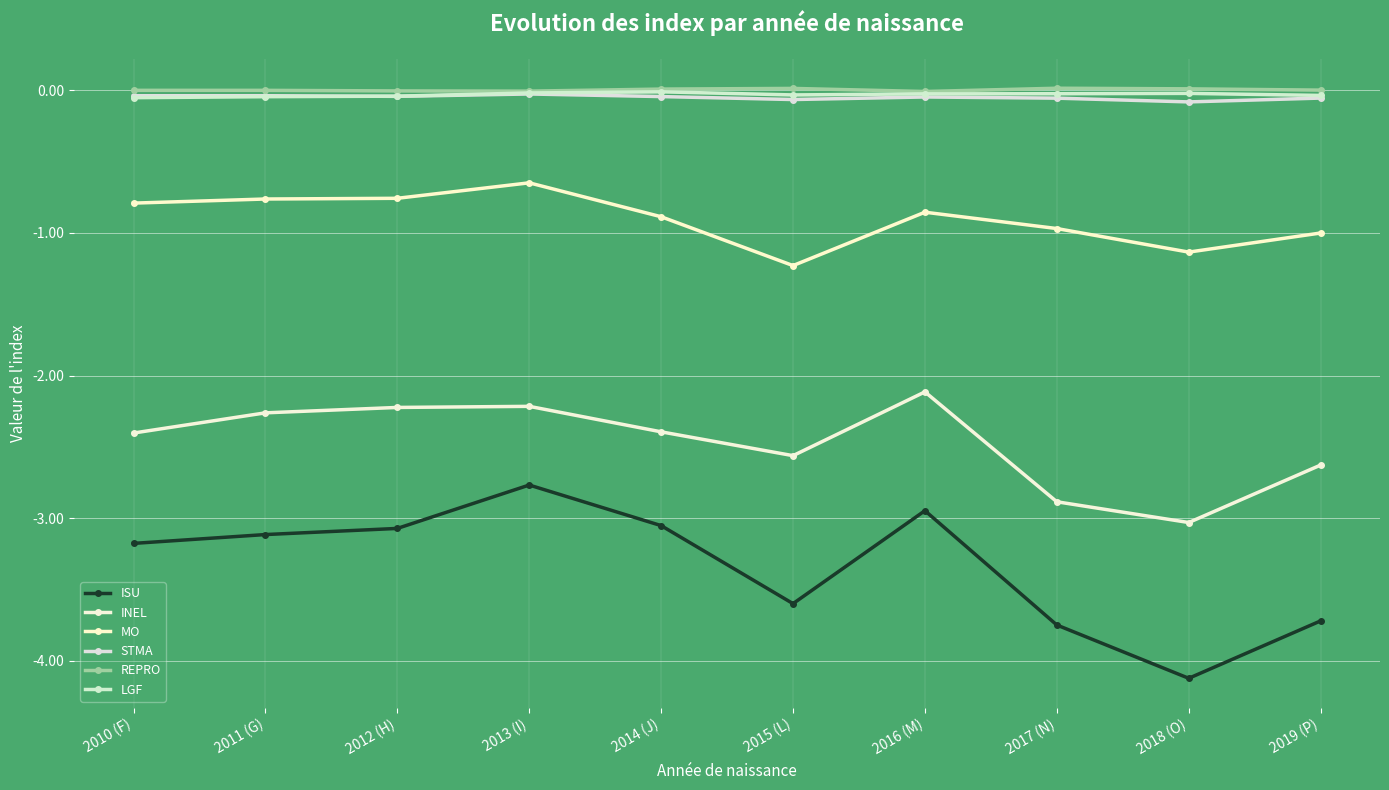

Which series has the largest total across all categories?

REPRO